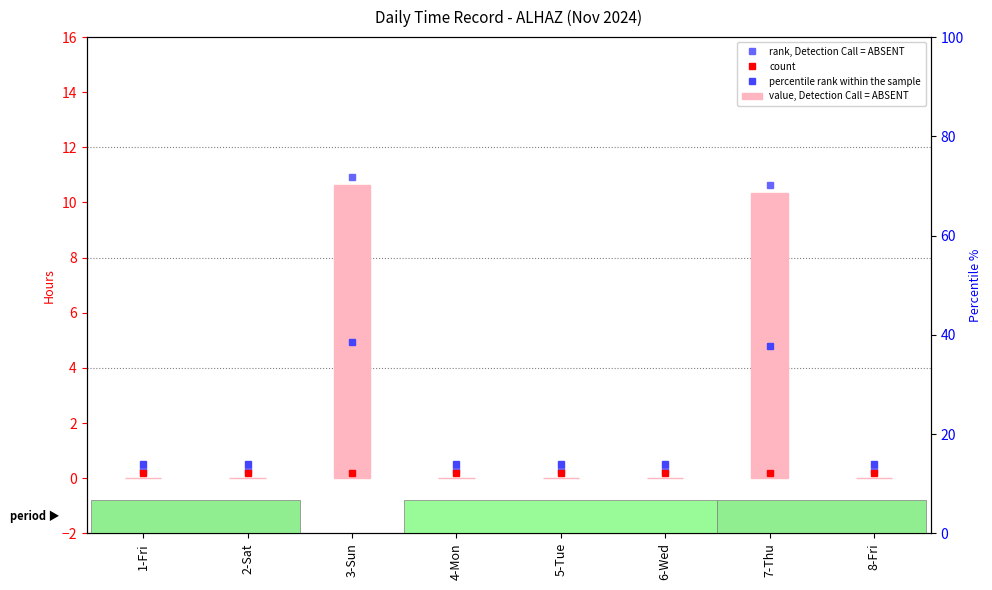

Which has a higher value, 4-Mon or 3-Sun?

3-Sun